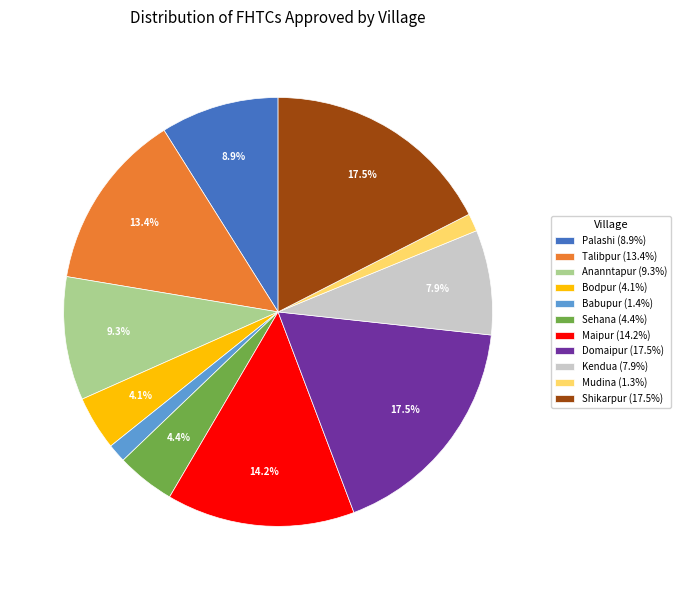

To the nearest percent, what is the difference between the largest and smallest slice percentages?

16%